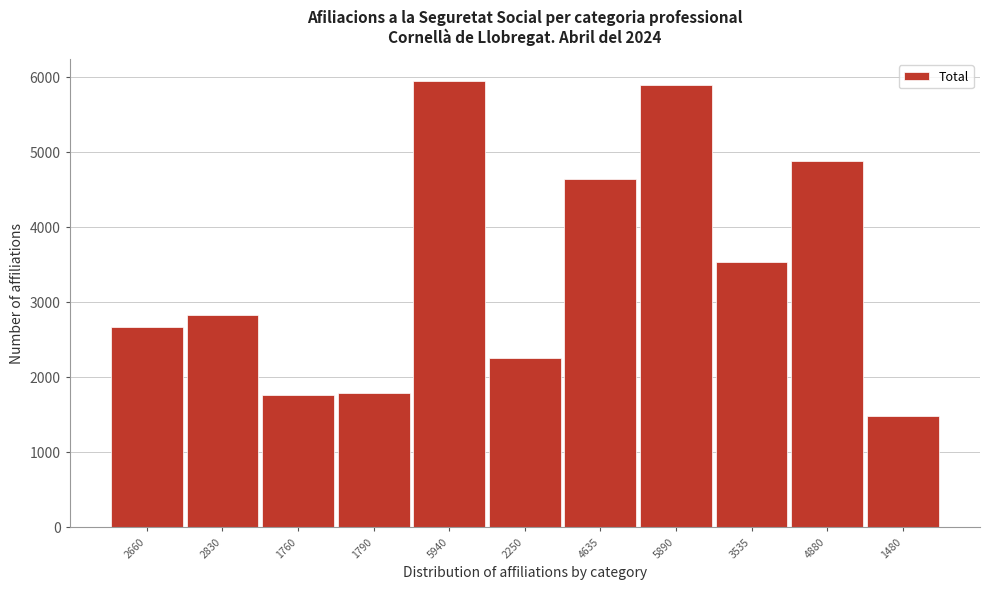

Reading left to right, extract all data points from this chart.

2660=2660	2830=2830	1760=1760	1790=1790	5940=5940	2250=2250	4635=4635	5890=5890	3535=3535	4880=4880	1480=1480